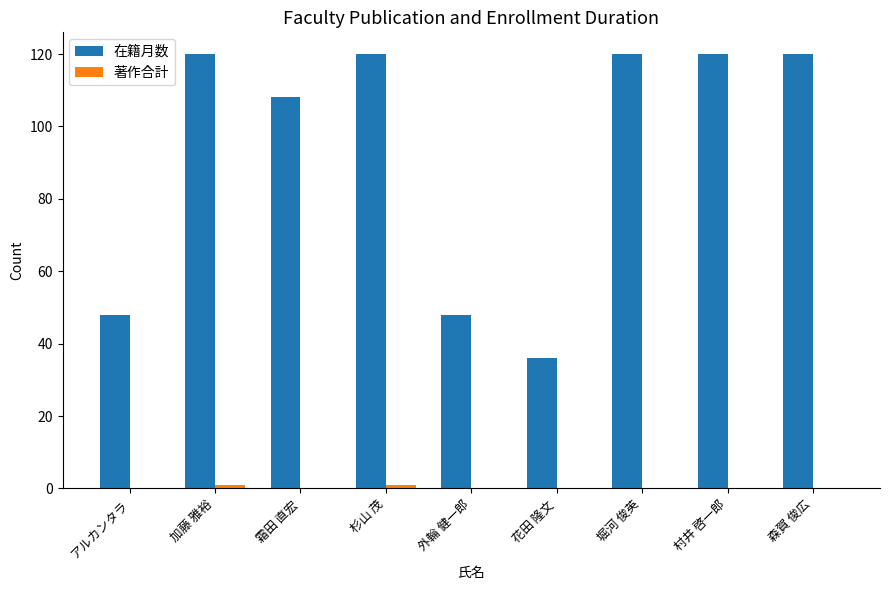

What is the total value across all series at 村井 啓一郎?

120